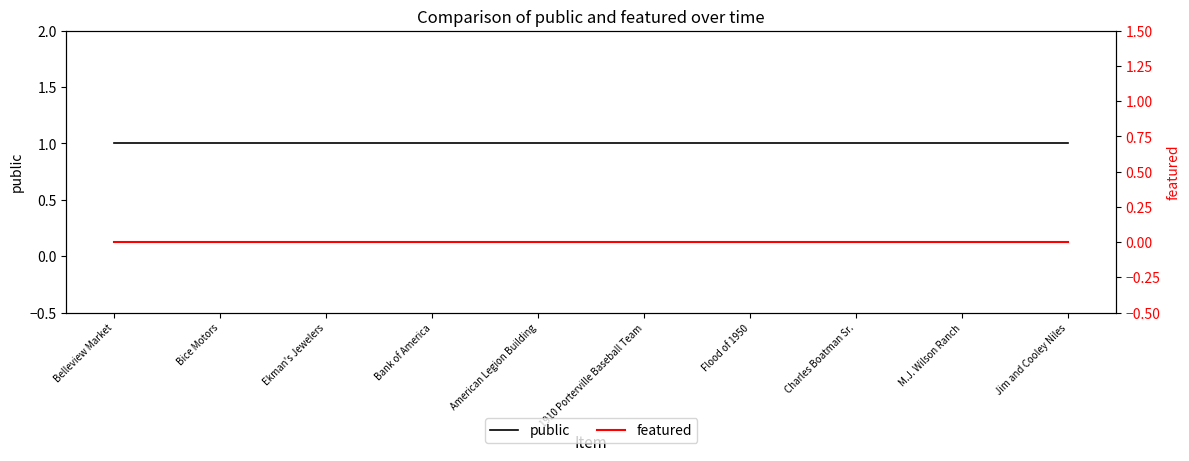

What is the difference between the highest and lowest values at Bank of America?

1